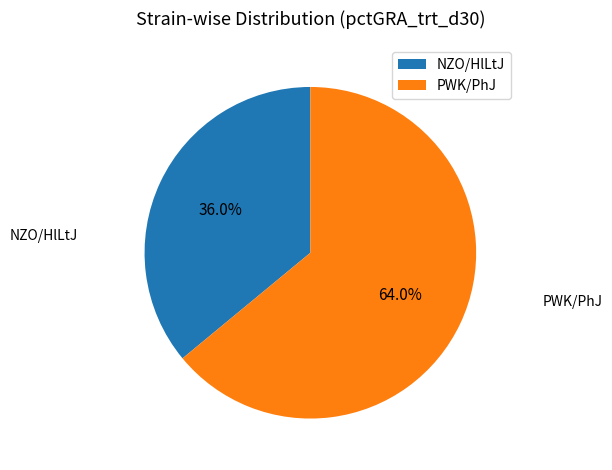

Which slice is the largest?

PWK/PhJ